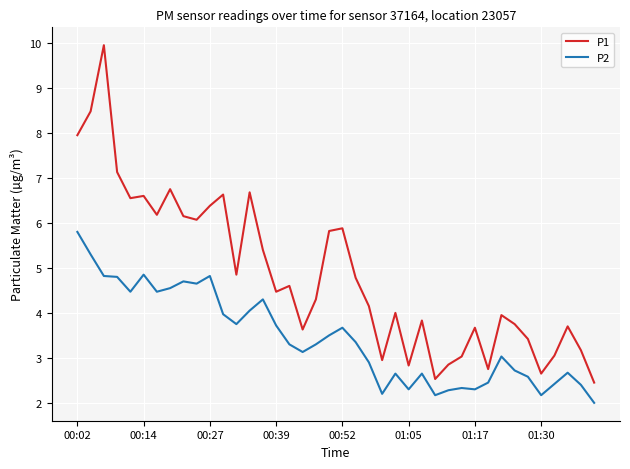

What is the sum of all P1 values?

194.0